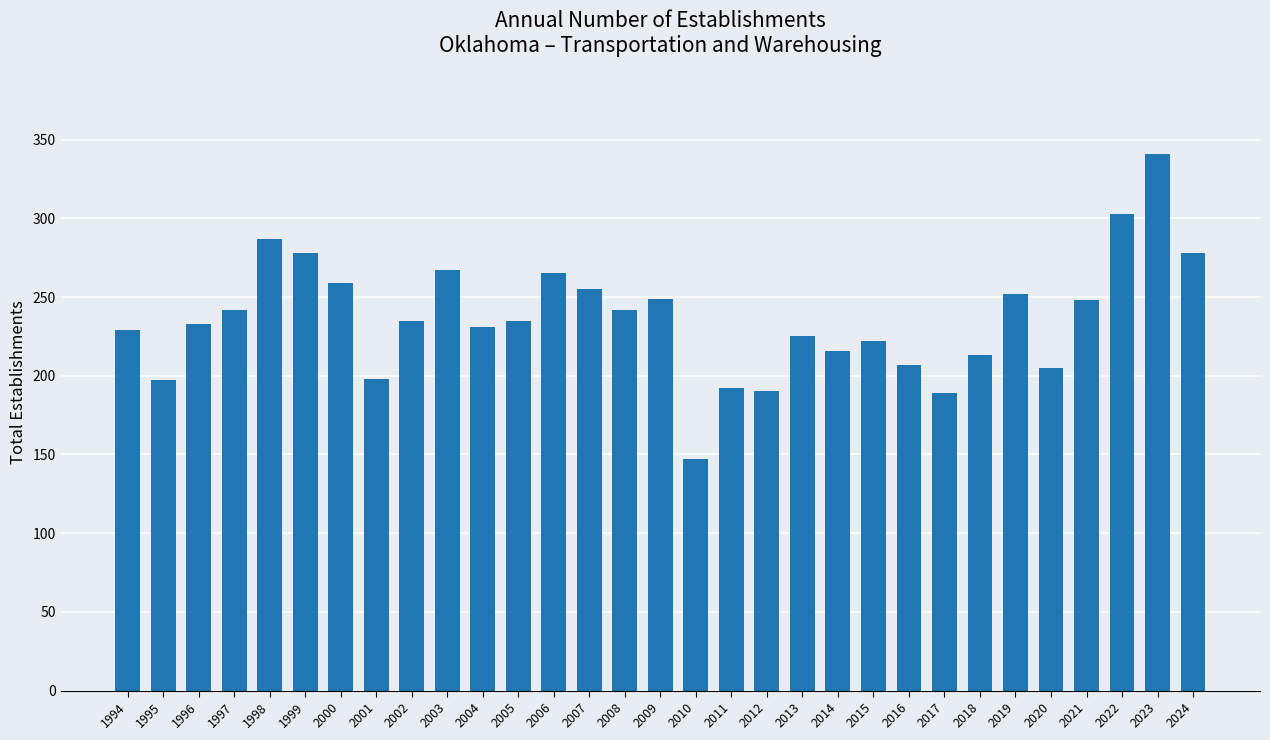

How many bars are there in total?

31